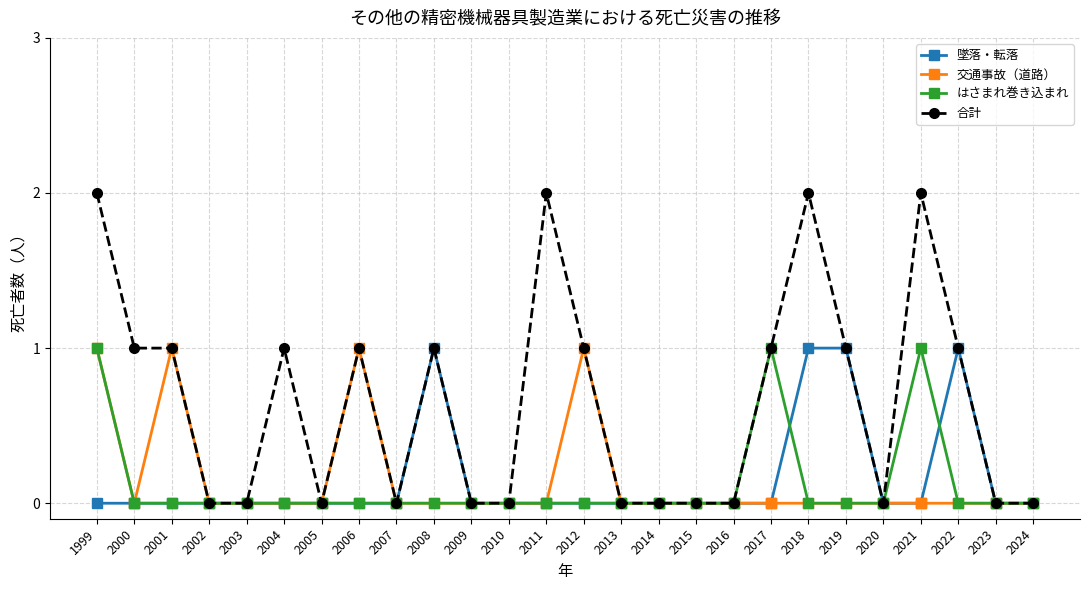

Reading right to left, transcribe all the data shown in this chart.

墜落・転落: 2024=0	2023=0	2022=1	2021=0	2020=0	2019=1	2018=1	2017=0	2016=0	2015=0	2014=0	2013=0	2012=0	2011=0	2010=0	2009=0	2008=1	2007=0	2006=0	2005=0	2004=0	2003=0	2002=0	2001=0	2000=0	1999=0
交通事故（道路）: 2024=0	2023=0	2022=0	2021=0	2020=0	2019=0	2018=0	2017=0	2016=0	2015=0	2014=0	2013=0	2012=1	2011=0	2010=0	2009=0	2008=0	2007=0	2006=1	2005=0	2004=0	2003=0	2002=0	2001=1	2000=0	1999=1
はさまれ巻き込まれ: 2024=0	2023=0	2022=0	2021=1	2020=0	2019=0	2018=0	2017=1	2016=0	2015=0	2014=0	2013=0	2012=0	2011=0	2010=0	2009=0	2008=0	2007=0	2006=0	2005=0	2004=0	2003=0	2002=0	2001=0	2000=0	1999=1
合計: 2024=0	2023=0	2022=1	2021=2	2020=0	2019=1	2018=2	2017=1	2016=0	2015=0	2014=0	2013=0	2012=1	2011=2	2010=0	2009=0	2008=1	2007=0	2006=1	2005=0	2004=1	2003=0	2002=0	2001=1	2000=1	1999=2